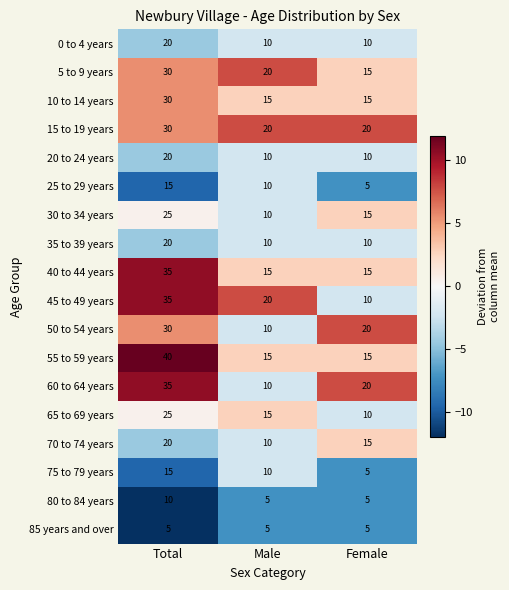

At which category is the sum across all series the highest?

Total